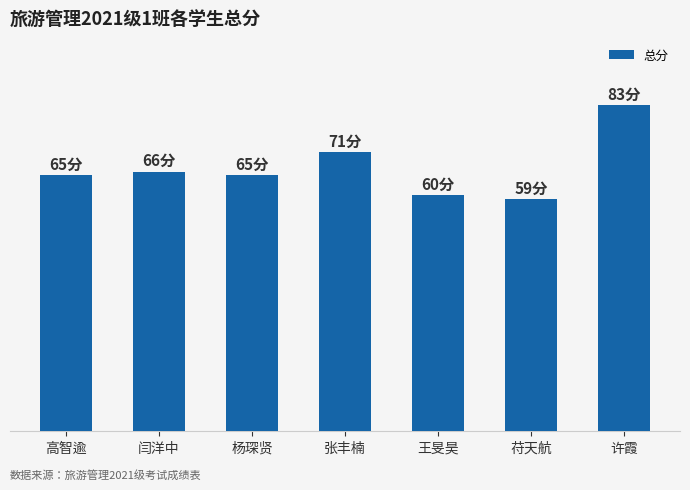

What is the difference between the values at 王旻昊 and 苻天航?

1